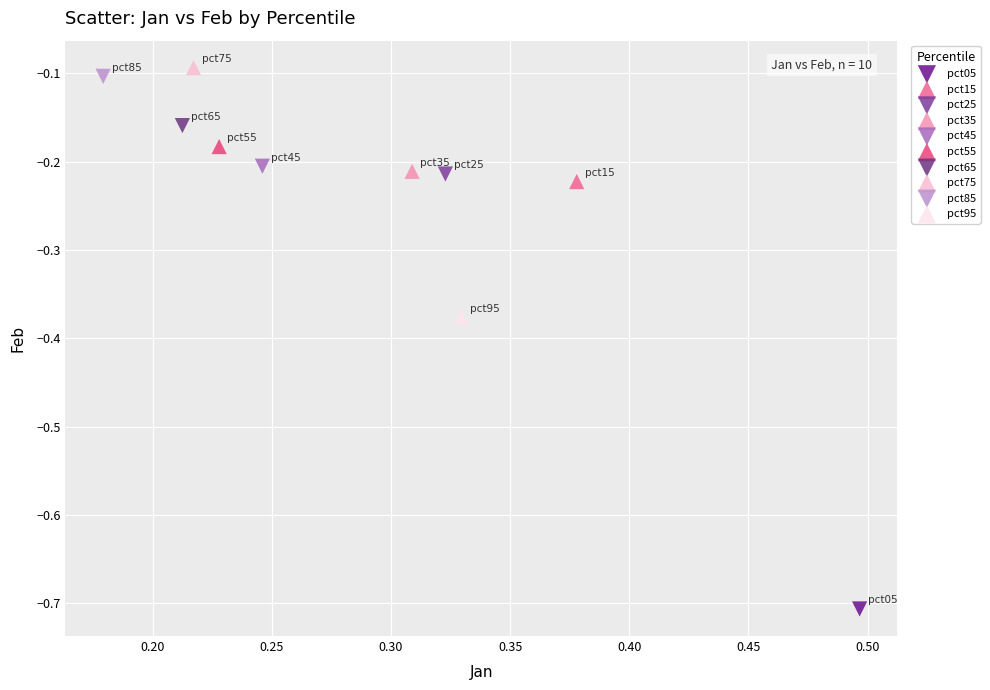

What are all the series names shown in the legend?

pct05, pct15, pct25, pct35, pct45, pct55, pct65, pct75, pct85, pct95